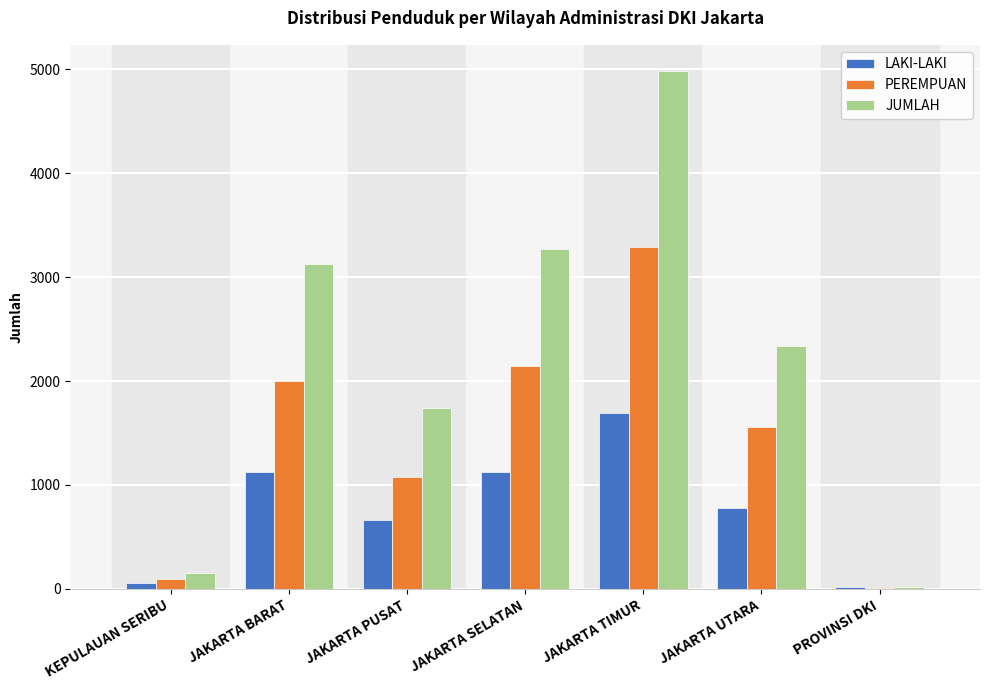

How many distinct data groups are displayed?

3